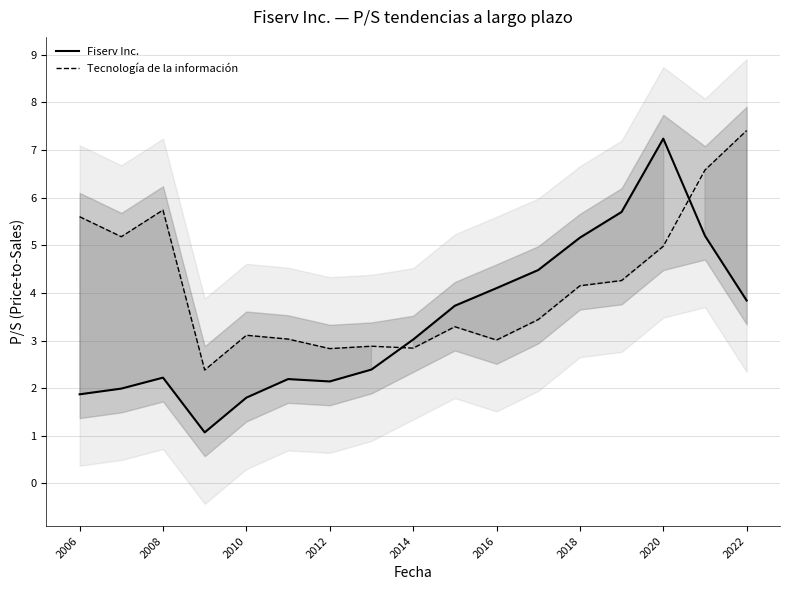

True or false: Tecnología de la información and Fiserv Inc. cross at least once.

True